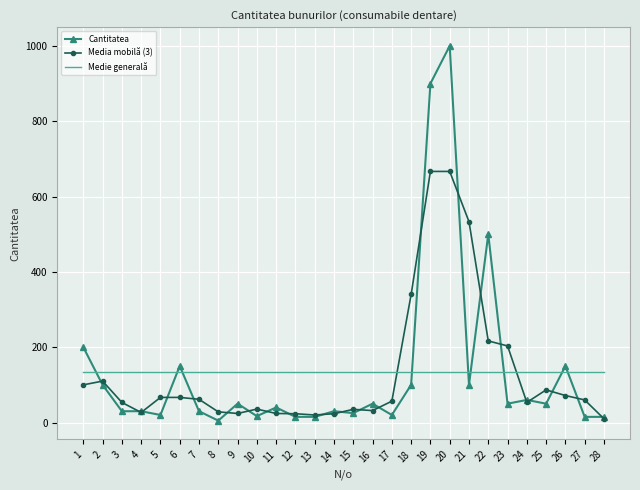

Is it true that Cantitatea equals 15.0 at 27?

True